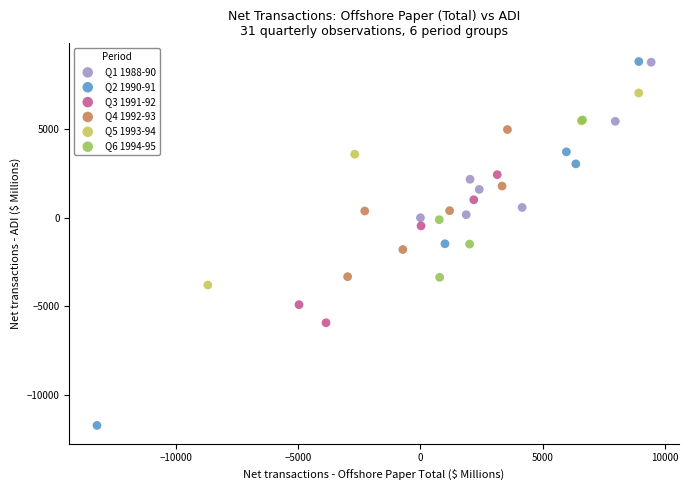

Which series contains the lowest Y value?

Q2 1990-91